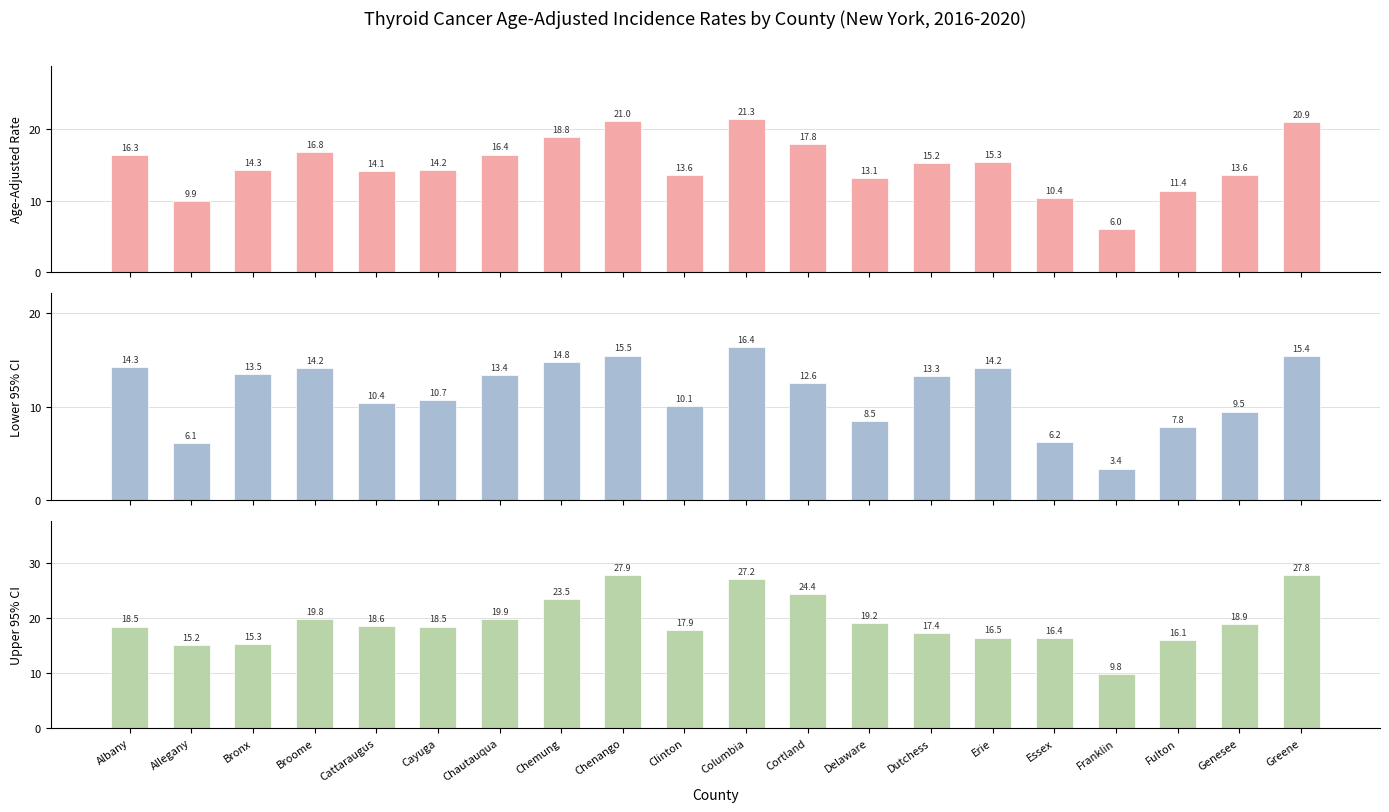

Rank the series at Franklin from highest to lowest value.

Upper 95% CI, Age-Adjusted Rate, Lower 95% CI